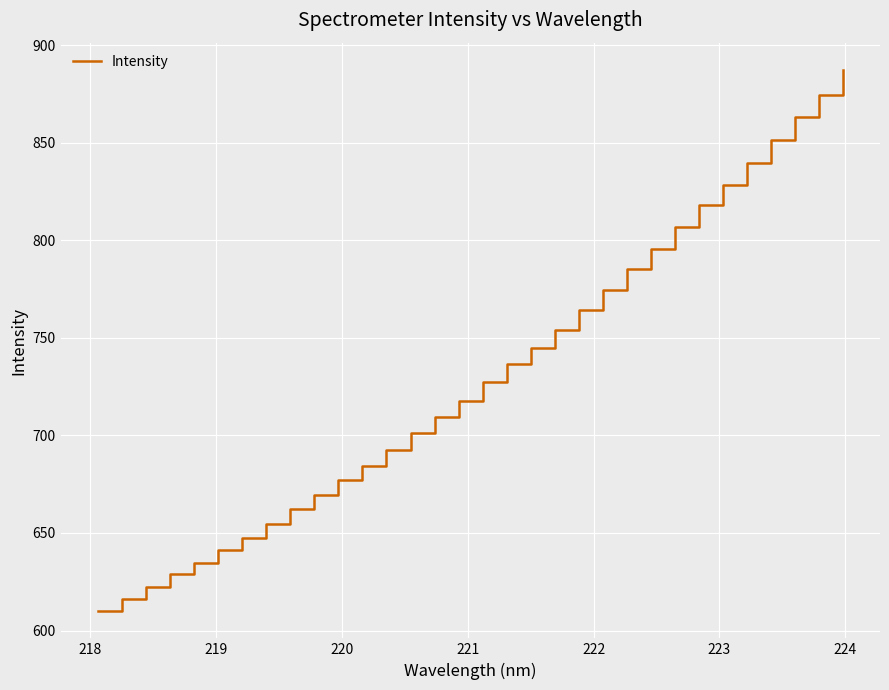

What is the difference between the maximum and minimum values?

277.5